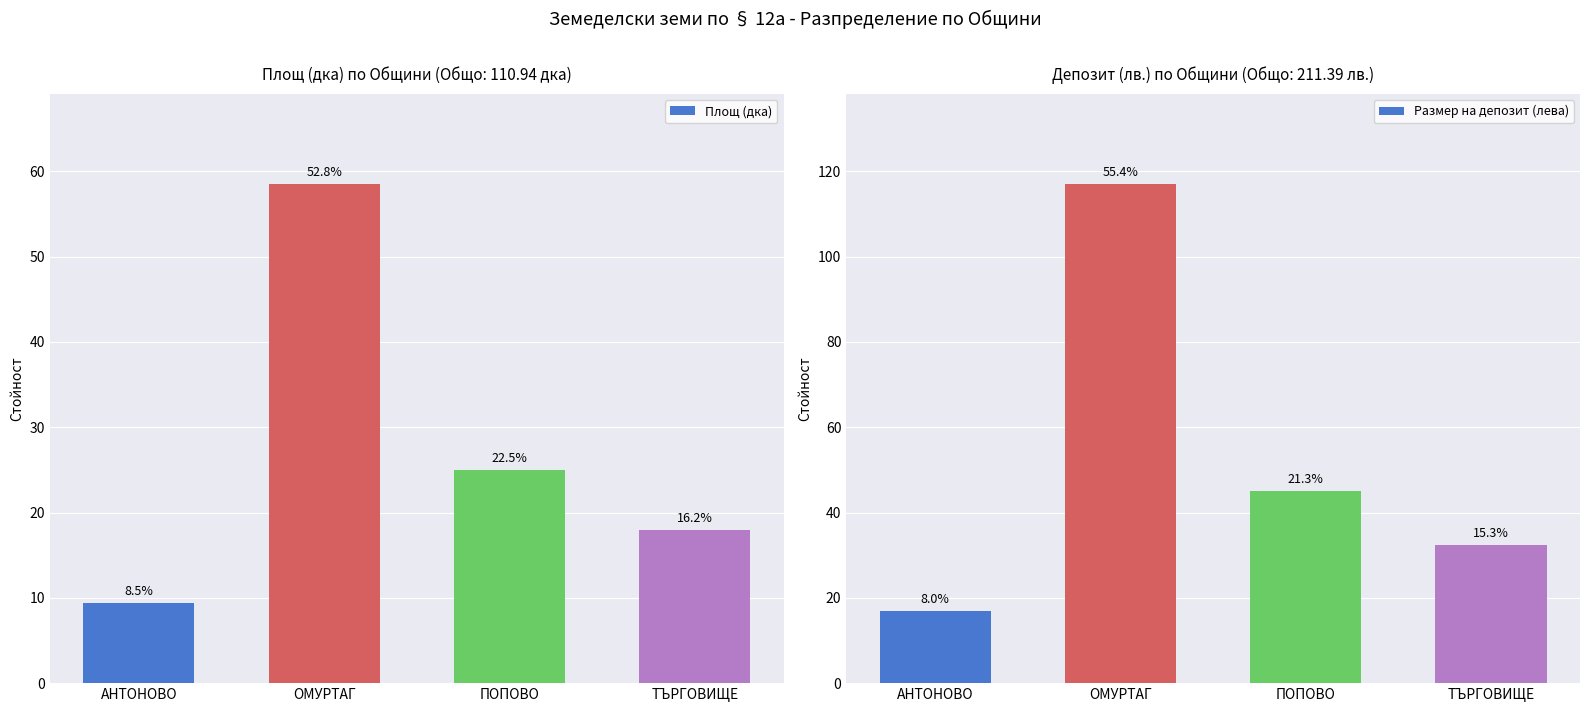

What is the minimum value shown in the chart?

9.4